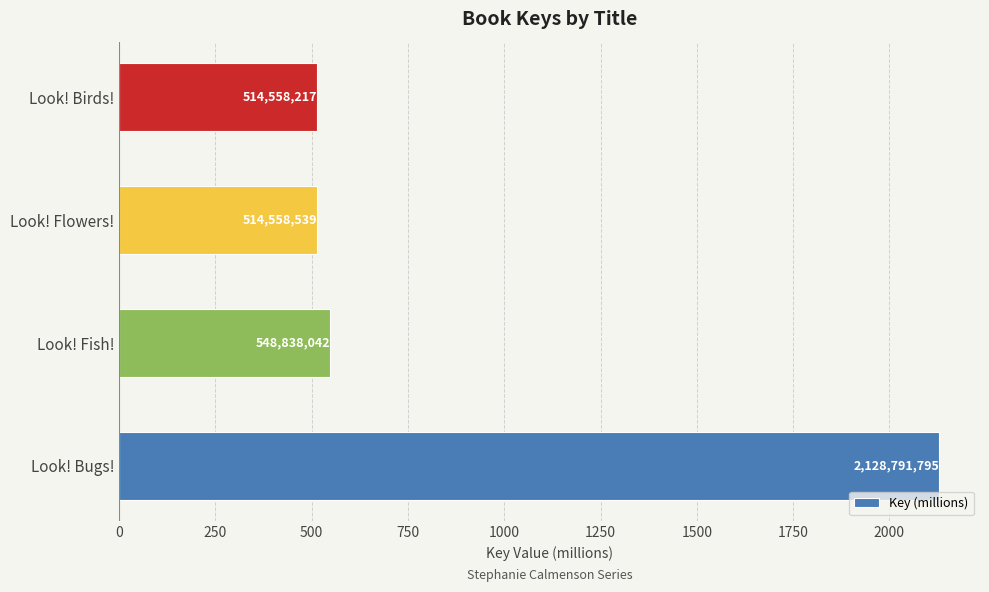

How many bars are there in total?

4